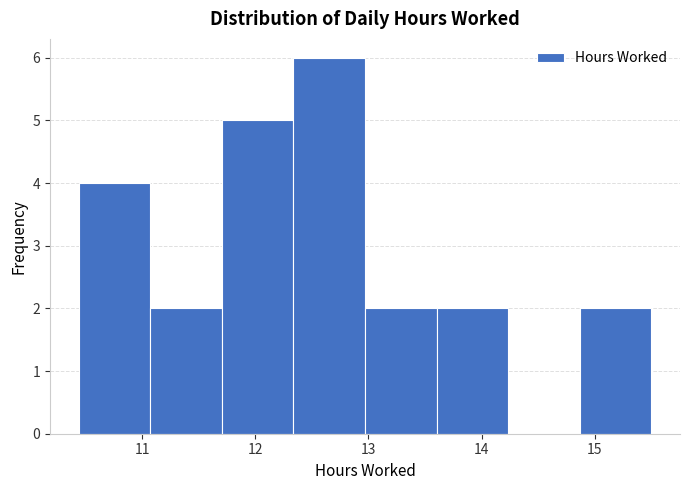

Over which range of the x-axis is the bar tallest?

12.3 to 13.0